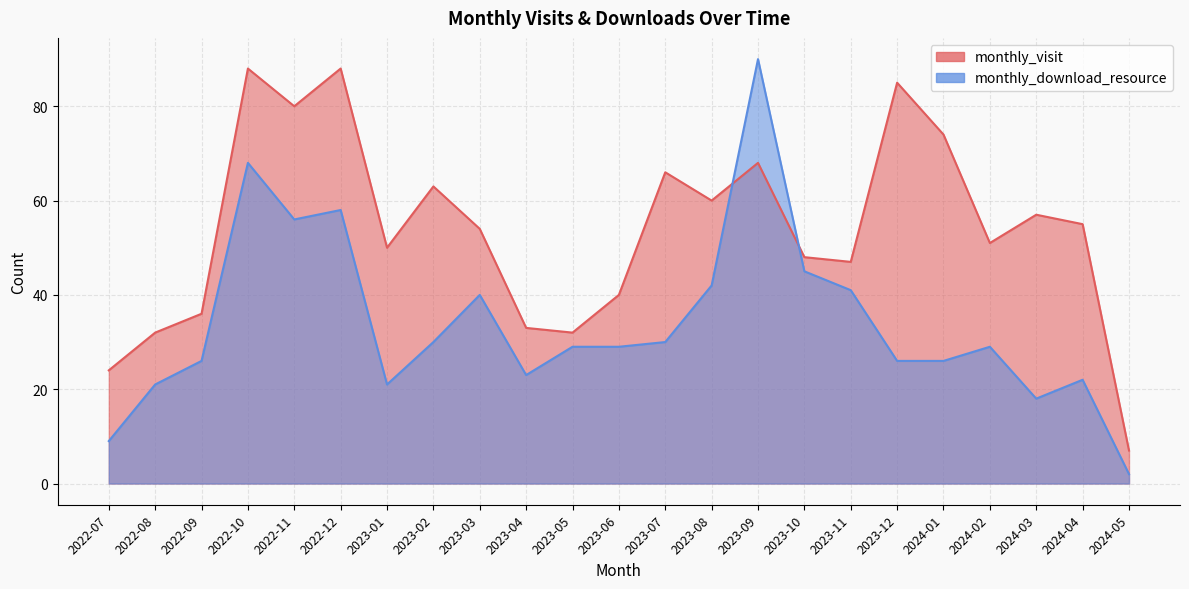

Is the value of monthly_download_resource at 2023-10 greater than the value of monthly_visit at 2022-10?

No